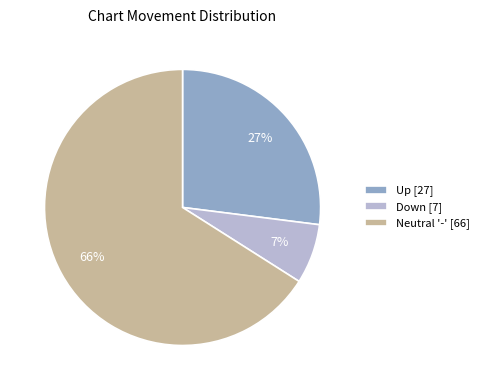

What is the majority slice?

Neutral '-' [66]